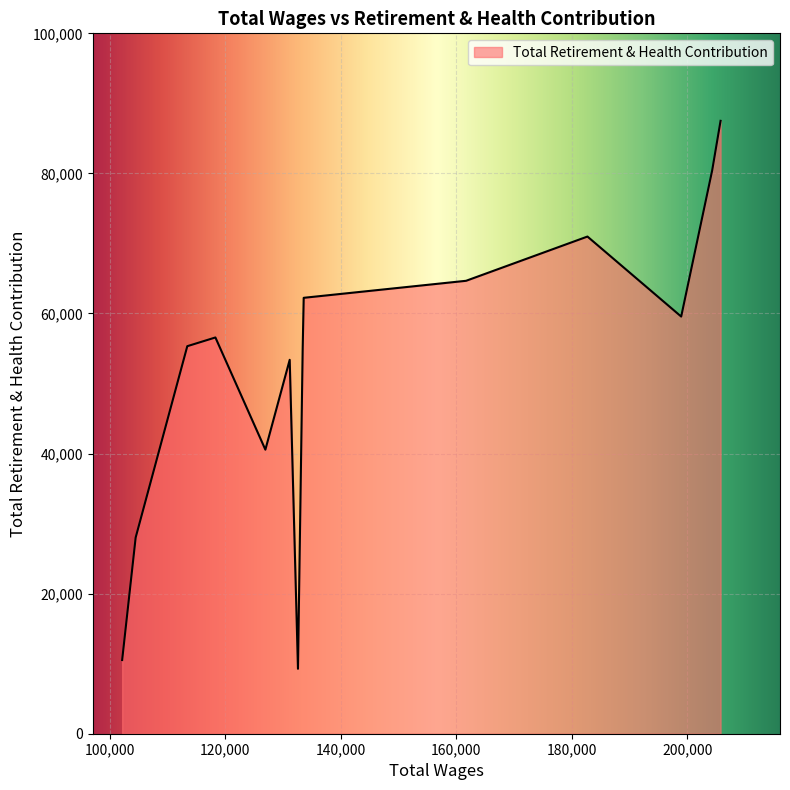

What is the smallest value displayed?

9272